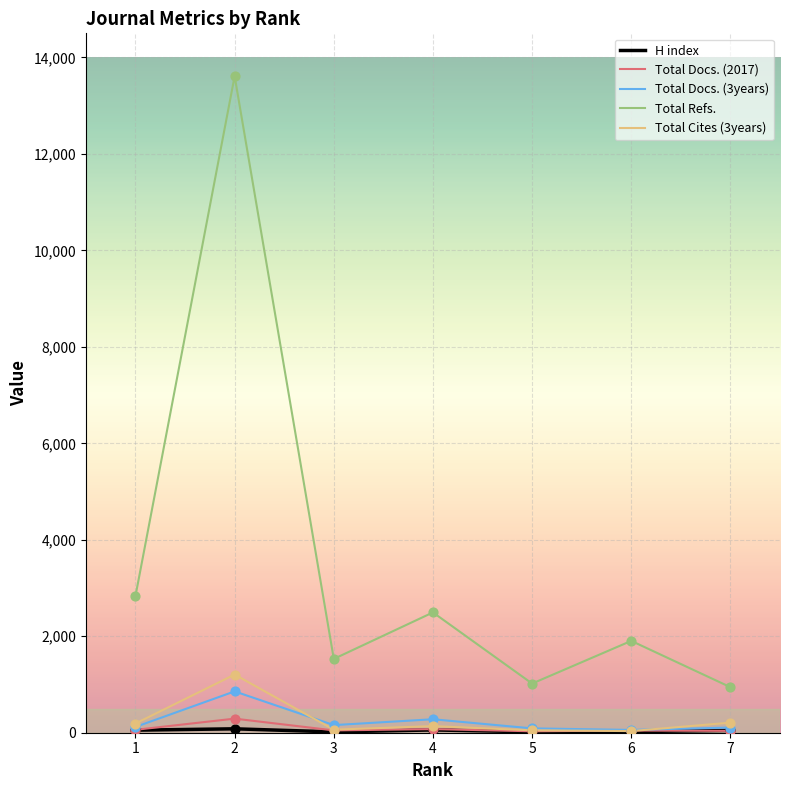

What is the maximum value shown in the chart?

13612